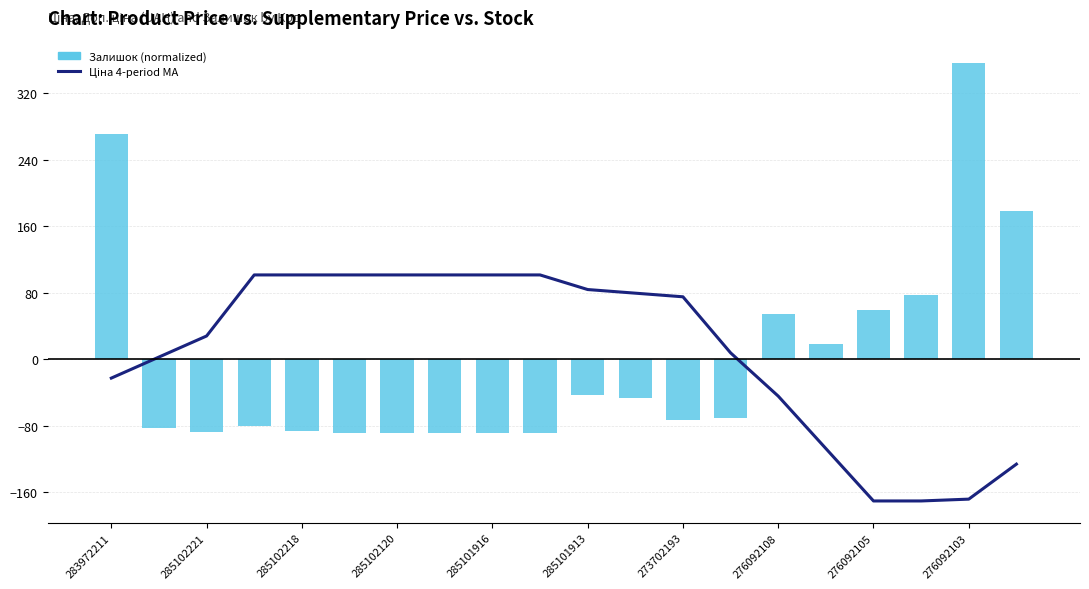

What is the difference between the maximum and minimum values in the Ціна 4-period MA series?

271.9